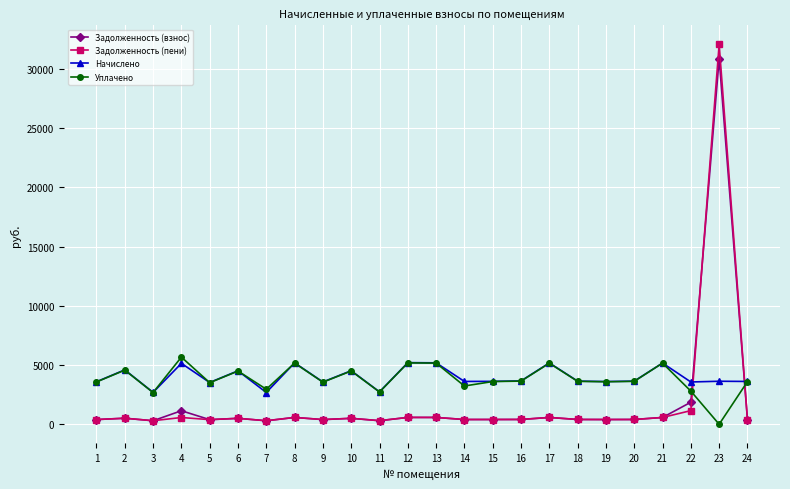

At which label does Задолженность (пени) first exceed 406?

2